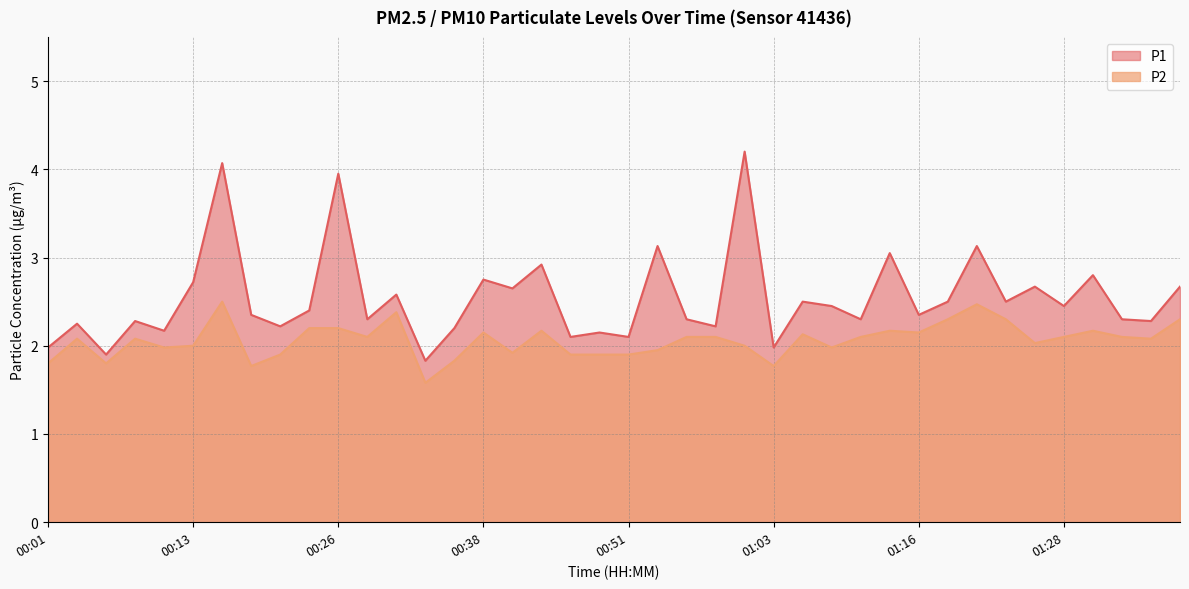

What is the highest value of the P1 series?

4.2